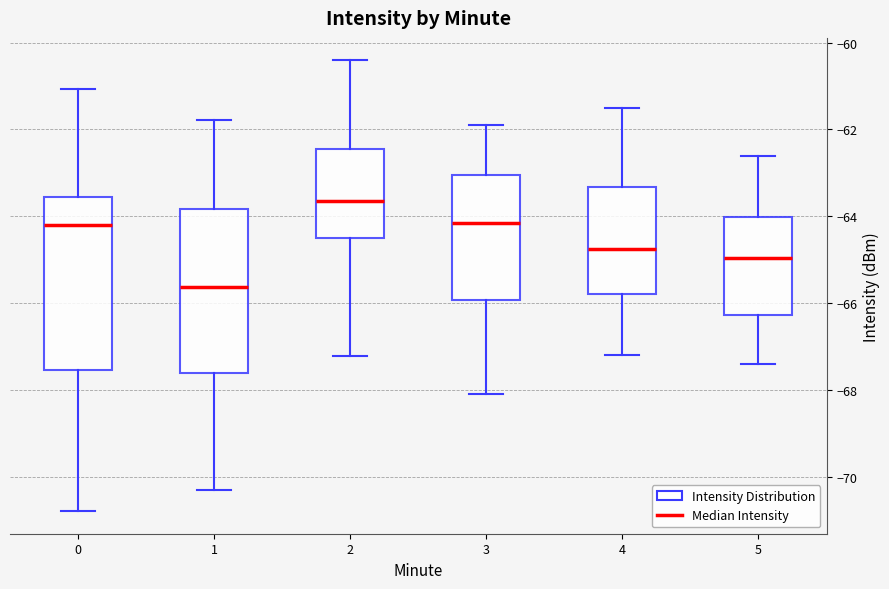

Which box's median line is the lowest?

1